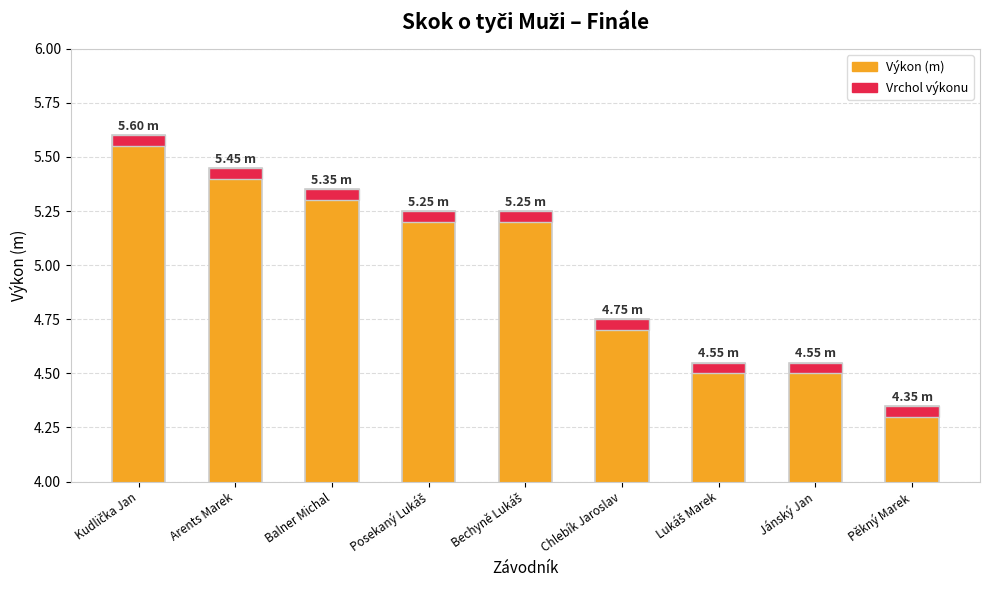

Read the Výkon (m) value at Lukáš Marek.

4.5